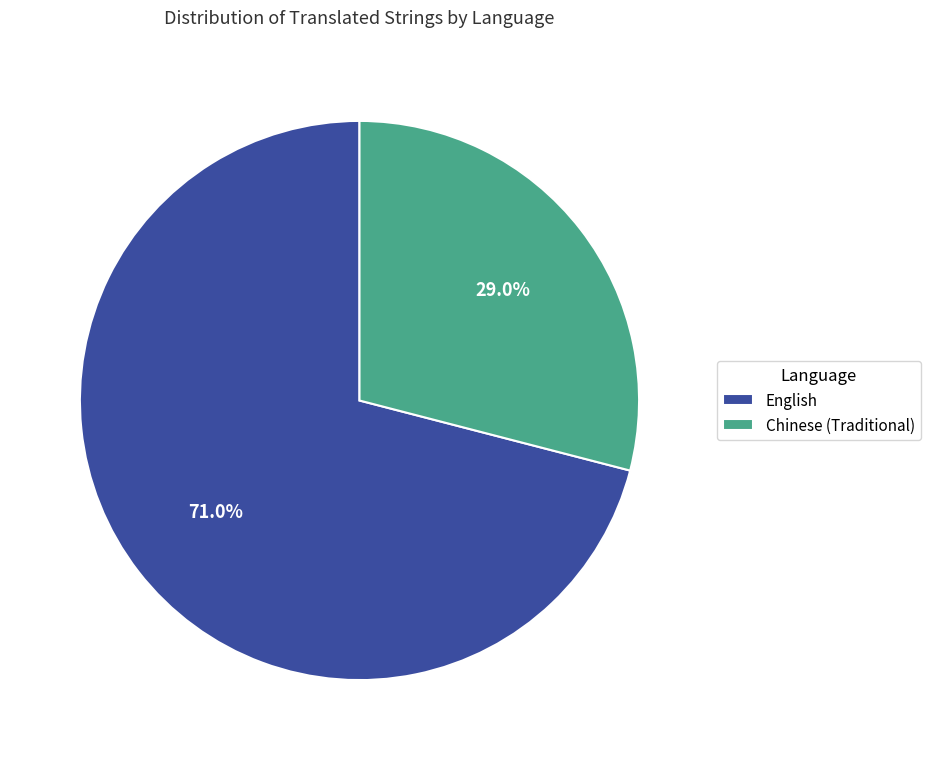

Which slice is the smallest?

Chinese (Traditional)